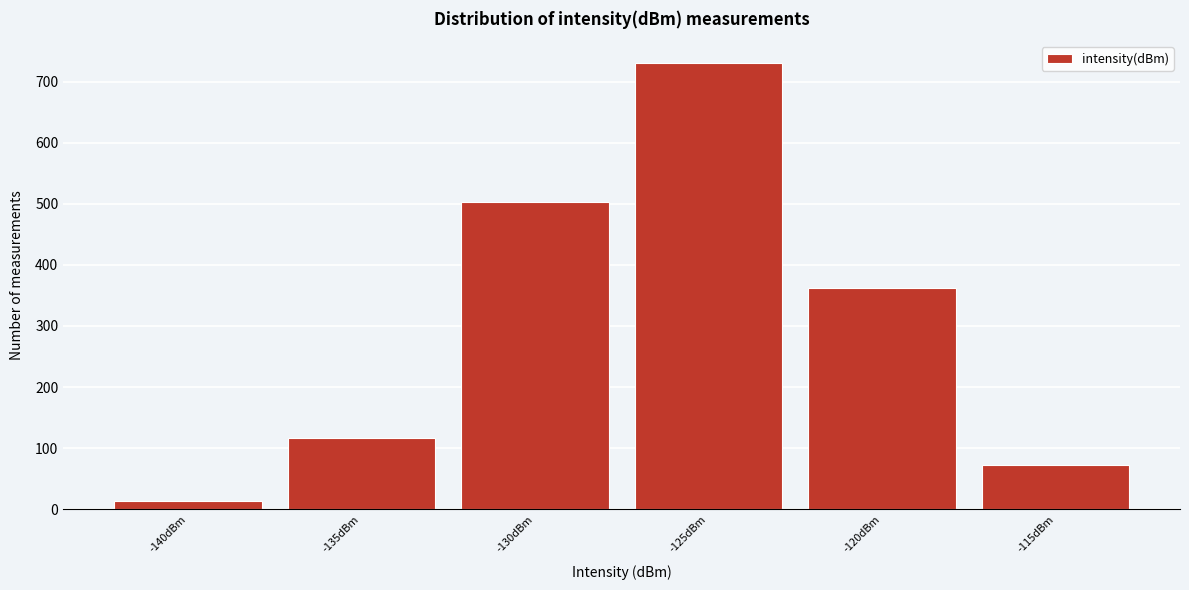

Reading right to left, what are all the values shown in this chart?

73	363	730	503	117	14